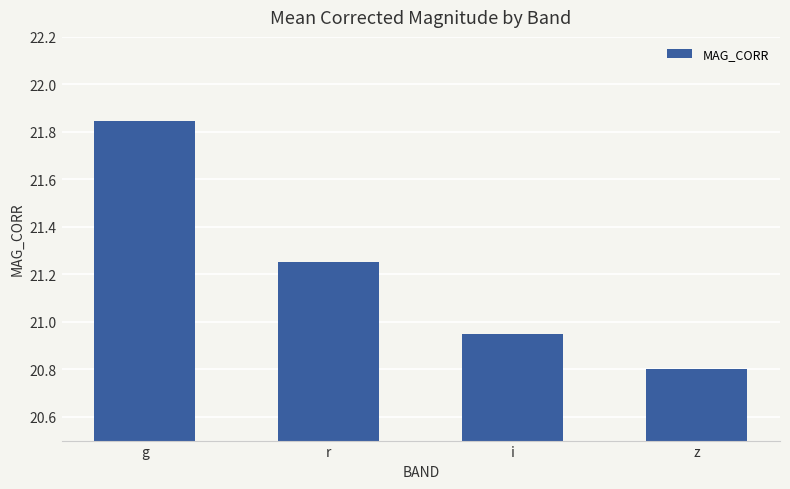

The chart shows a value of 32.2 at i. True or false?

False